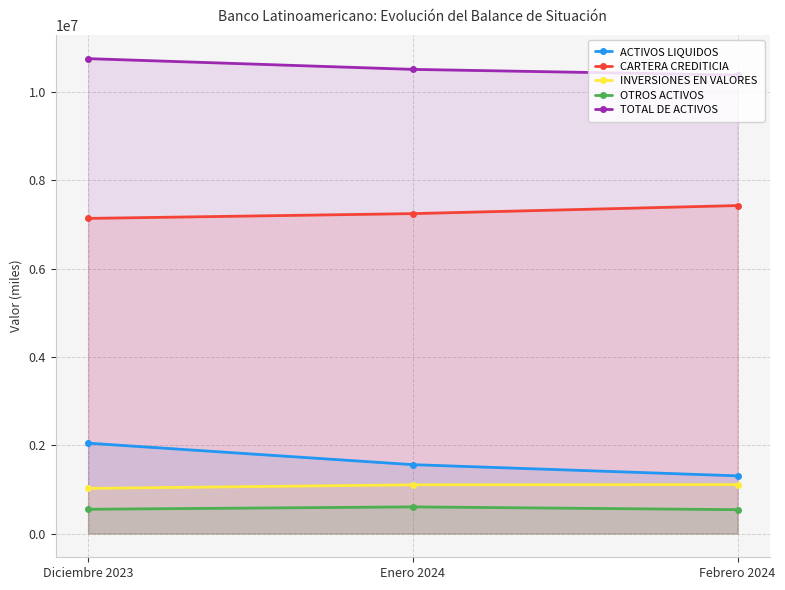

What is the label of the 3rd point from the right?

Diciembre 2023